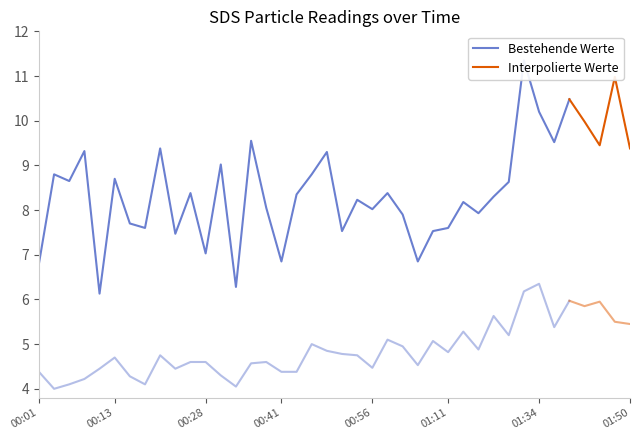

What position from the right is 2023/10/07 00:33?

27